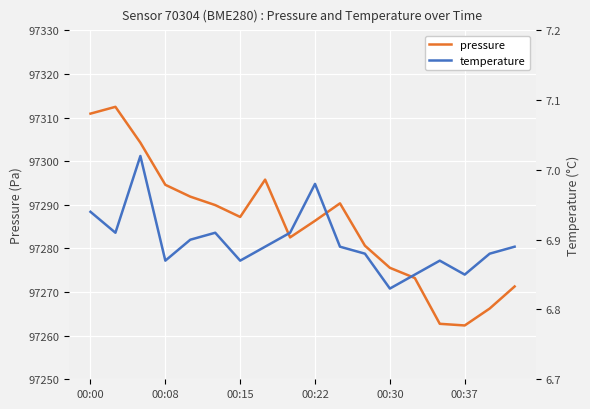

The value of pressure at 00:37 is 161221.6. True or false?

False